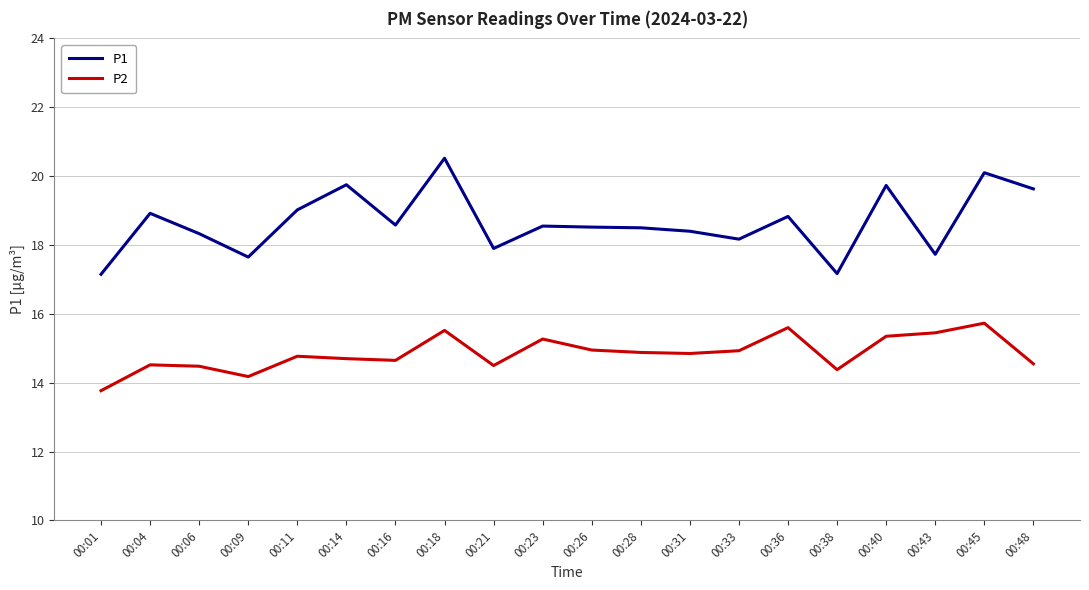

Rank the series at 00:04 from lowest to highest value.

P2, P1